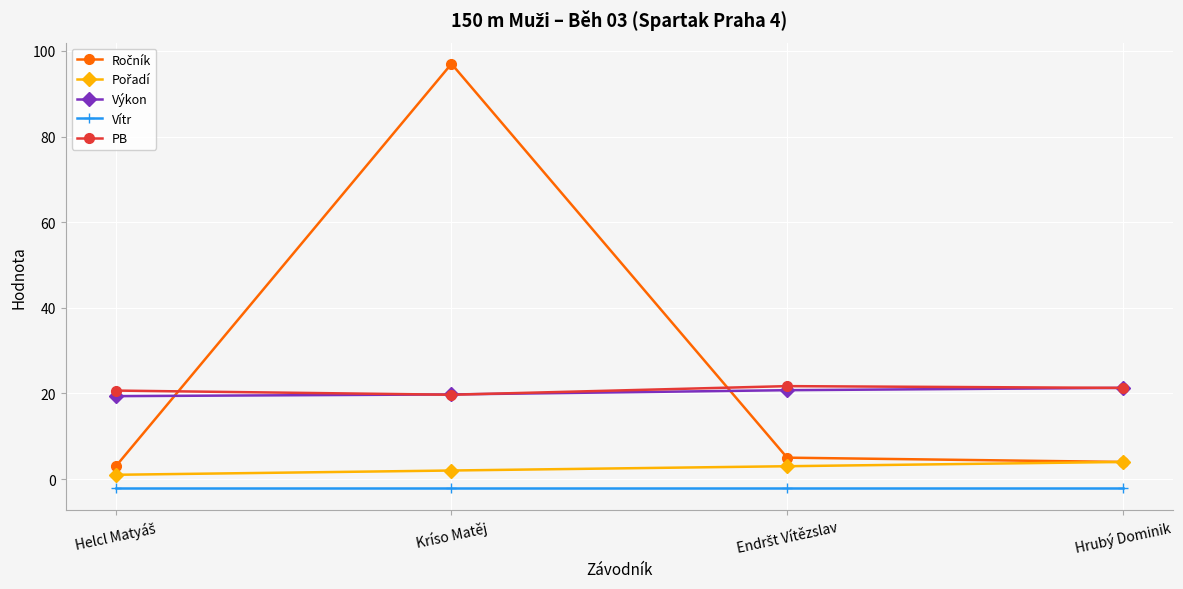

The value of Výkon at Kríso Matěj is 33.9. True or false?

False